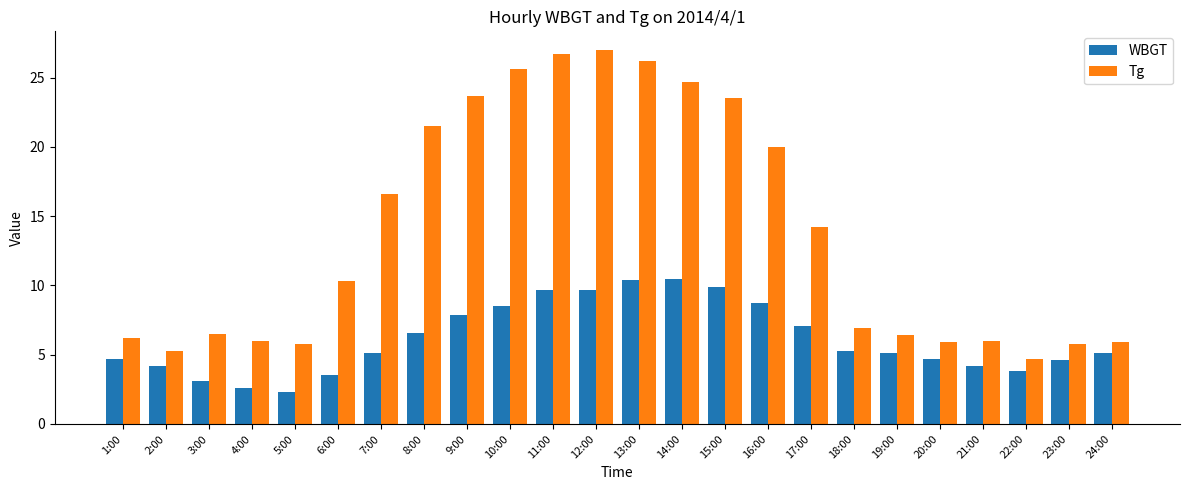

What is the total value across all series at 24:00?

11.0